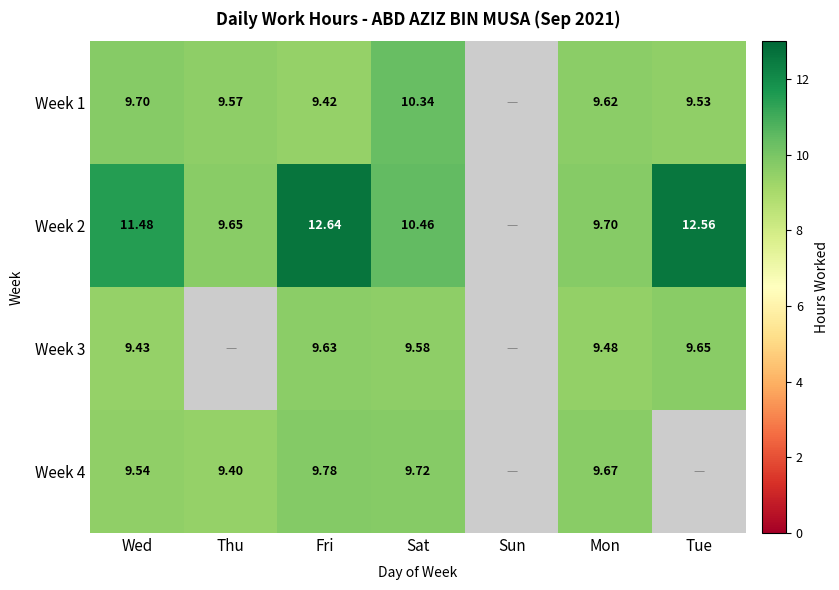

How many categories are shown in the chart?

7